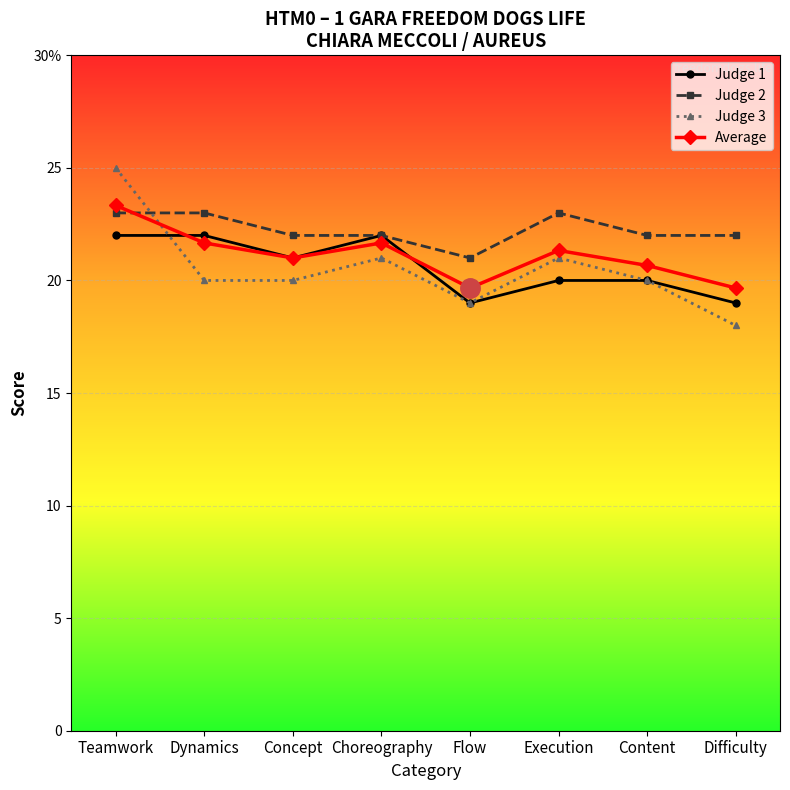

At which category does Average reach its first local valley?

Concept